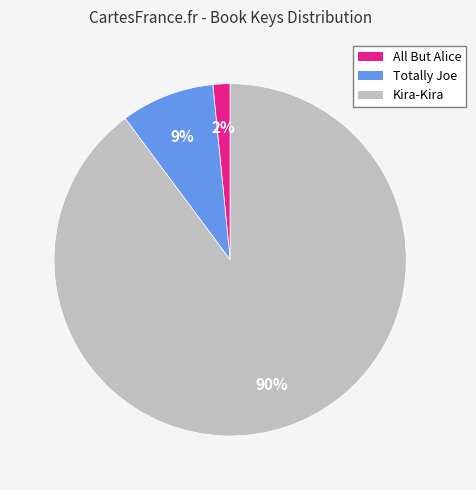

To the nearest percent, what percentage of the pie is Totally Joe?

9%